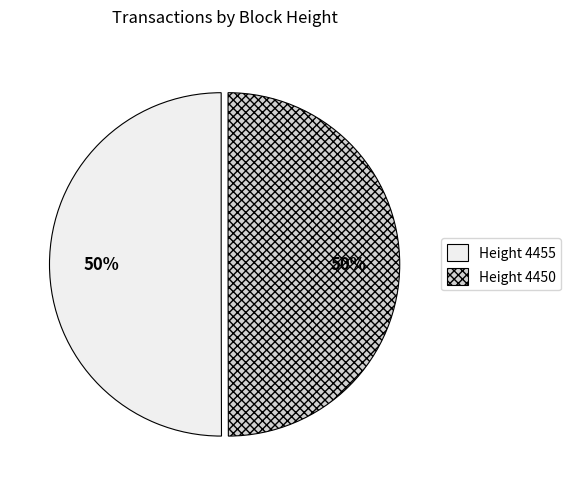

What percentage is the Height 4450 slice, to the nearest percent?

50%